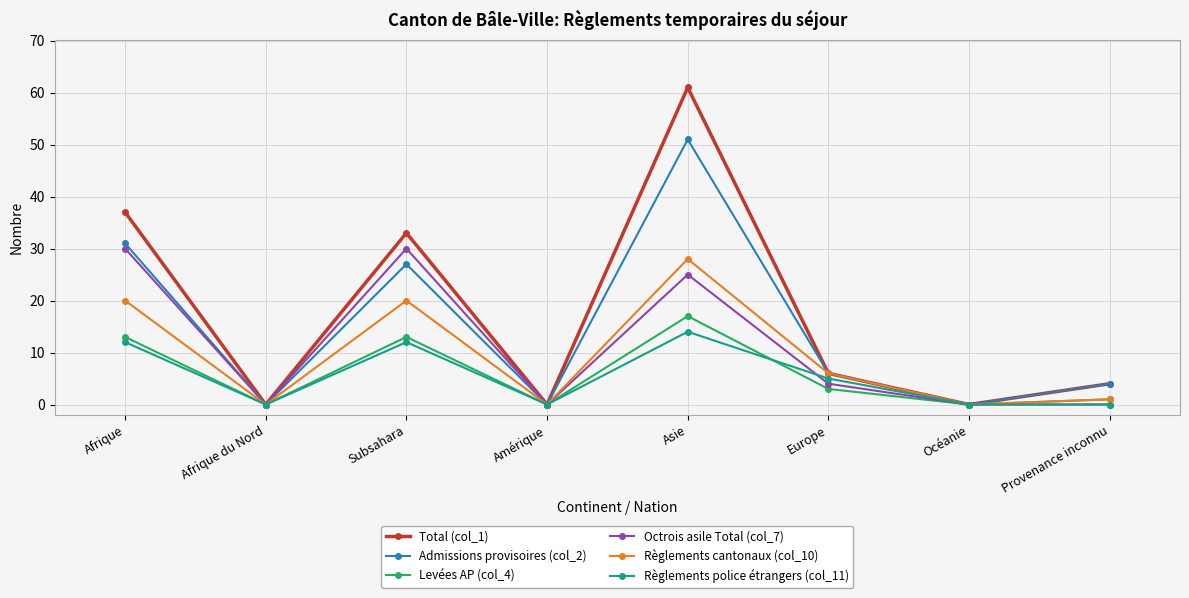

Which category has the highest value in the Total (col_1) series?

Asie